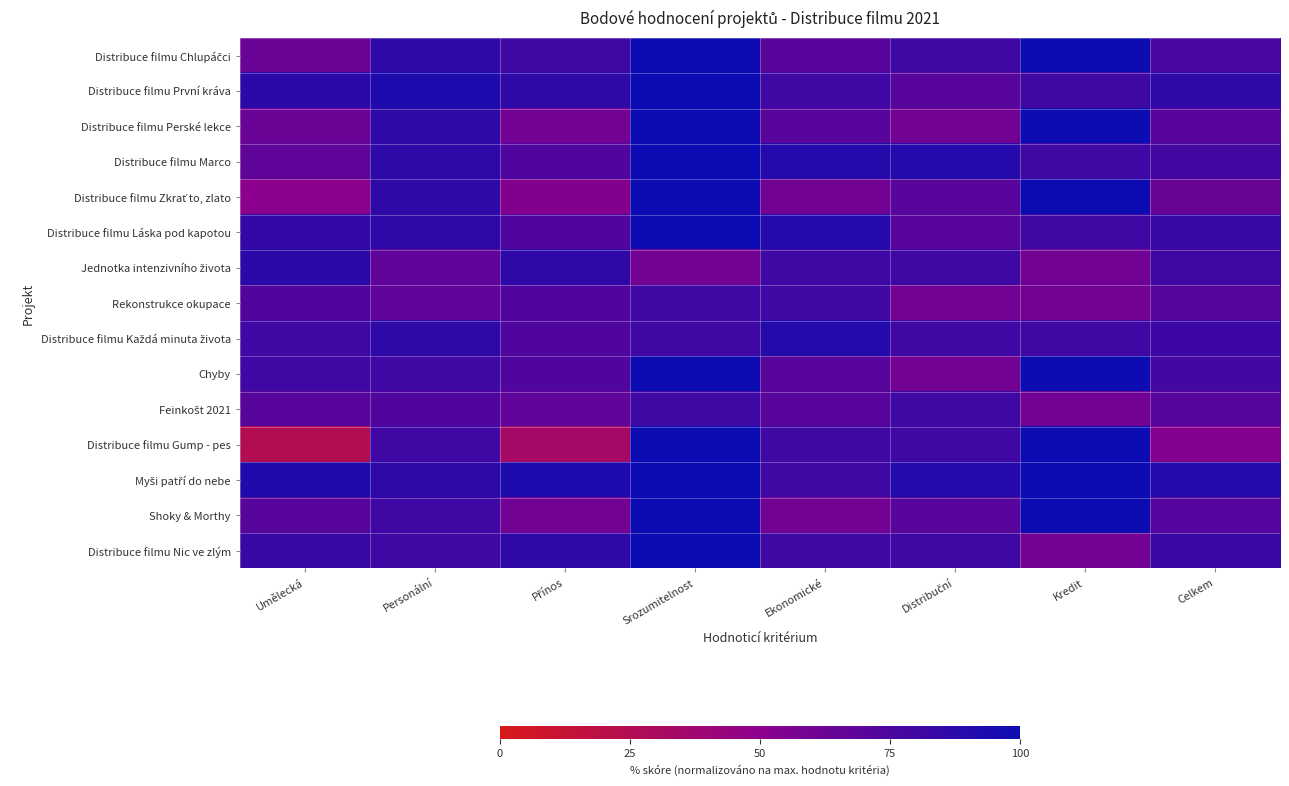

What is the difference between the highest and lowest values at Distribuční?

30.0